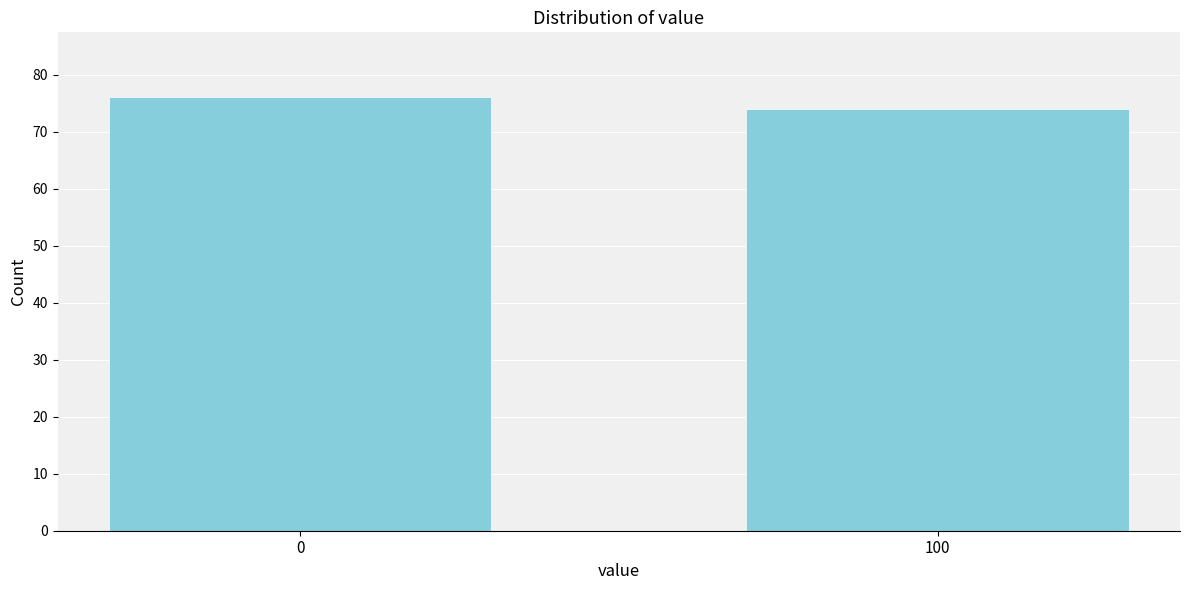

Reading left to right, what are all the values shown in this chart?

0=76	100=74